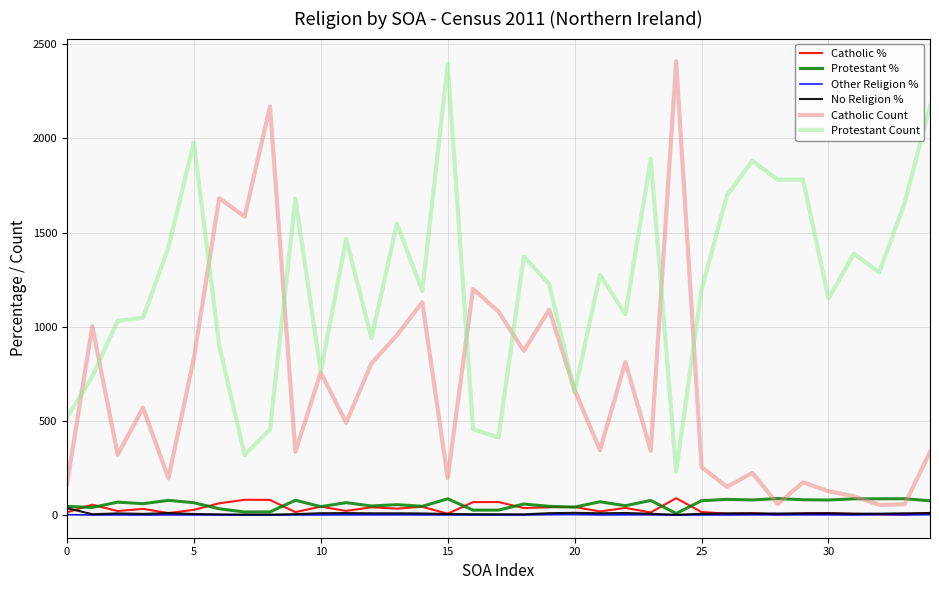

What is the lowest value of the Catholic Count series?

54.0